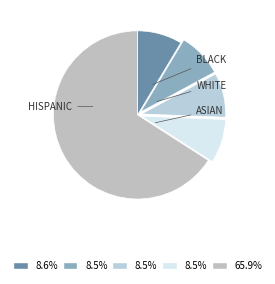

How many segments does this pie chart have?

5